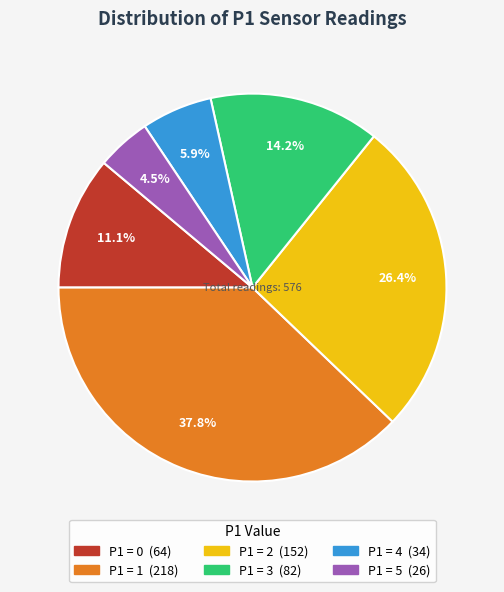

Is there any slice that represents more than half of the pie?

No